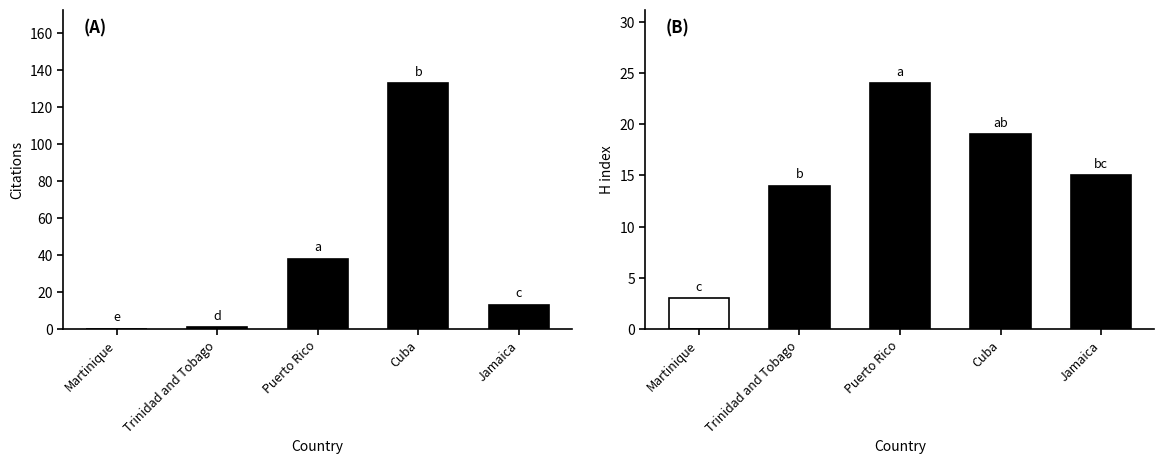

What is the total value across all series at Jamaica?

28